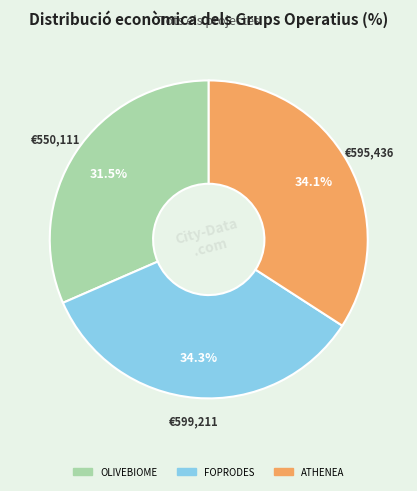

Is it true that ATHENEA is 34% of the pie?

True